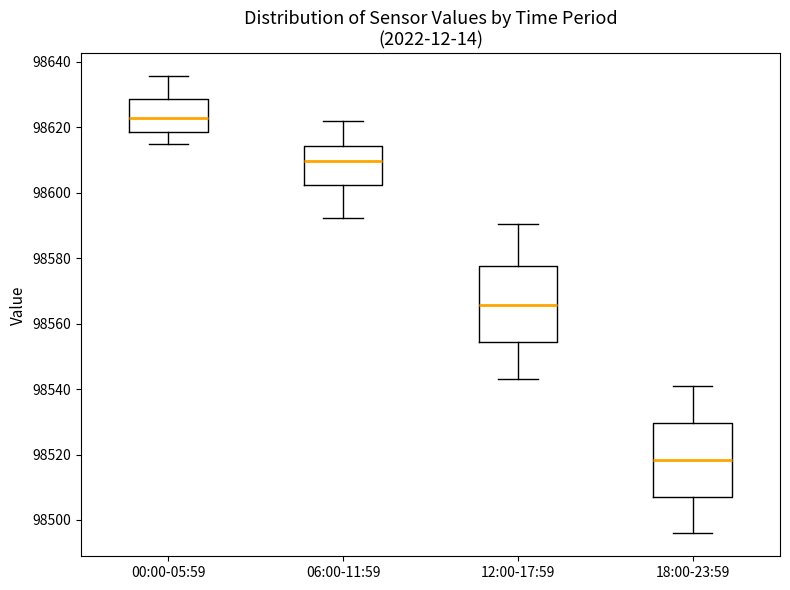

Reading left to right, read every box against the y-axis: the position of its median line, the range the box covers, and the ends of its whiskers. The values are not printed on the chart, so give them approximately, as read against the axis.

00:00-05:59: median 98622, box 98618 to 98628, whiskers 98614 to 98636
06:00-11:59: median 98610, box 98602 to 98614, whiskers 98592 to 98622
12:00-17:59: median 98566, box 98554 to 98578, whiskers 98544 to 98590
18:00-23:59: median 98518, box 98508 to 98530, whiskers 98496 to 98540